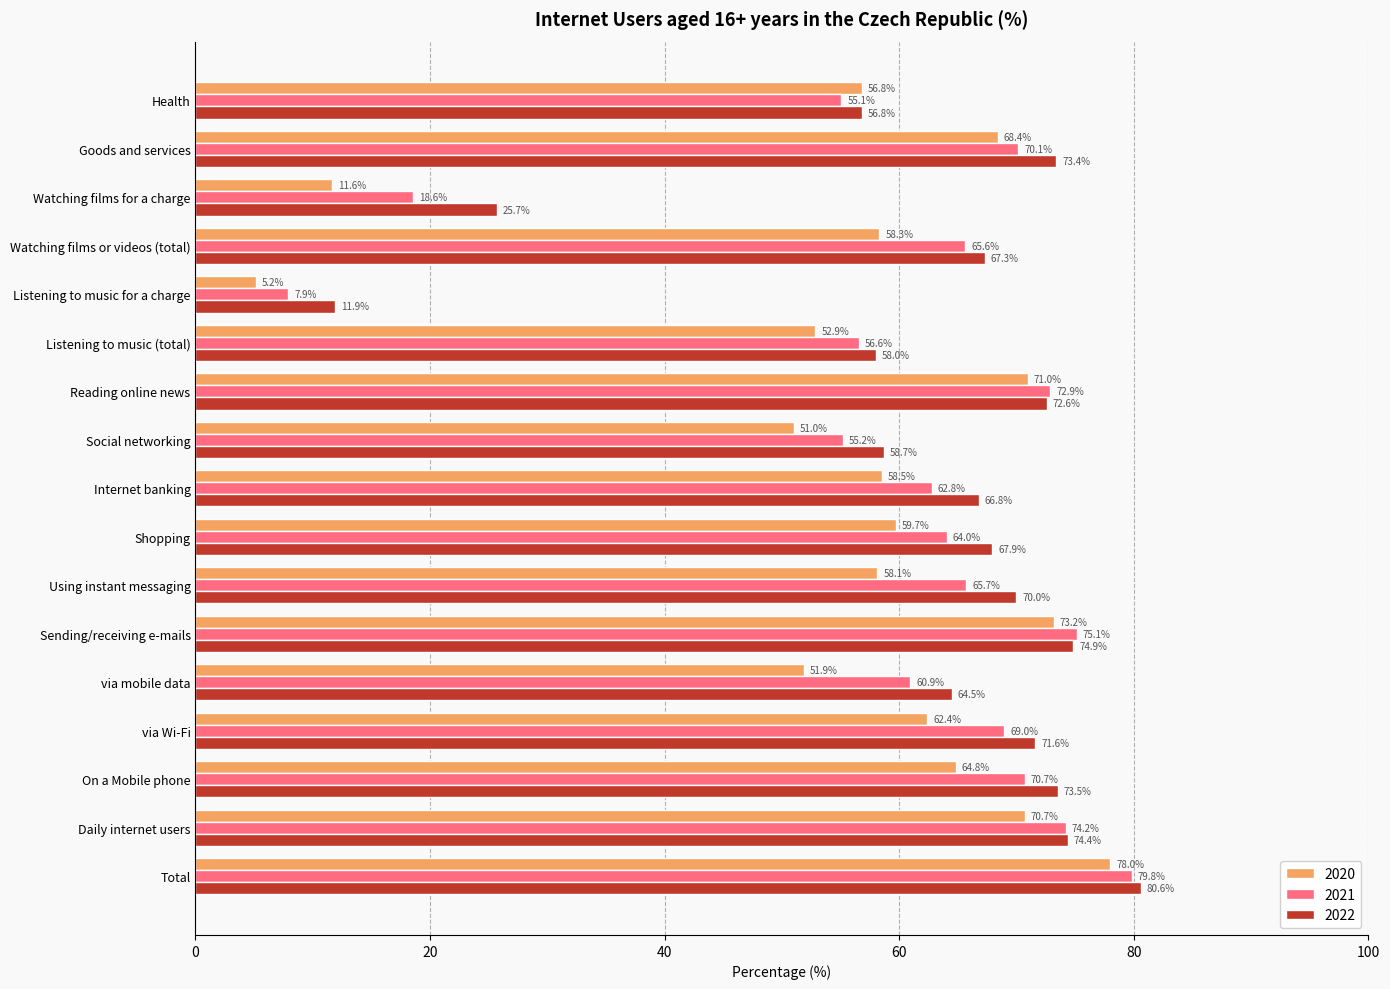

List the labels in order of 2022 value, smallest first.

Listening to music for a charge, Watching films for a charge, Health, Listening to music (total), Social networking, via mobile data, Internet banking, Watching films or videos (total), Shopping, Using instant messaging, via Wi-Fi, Reading online news, Goods and services, On a Mobile phone, Daily internet users, Sending/receiving e-mails, Total